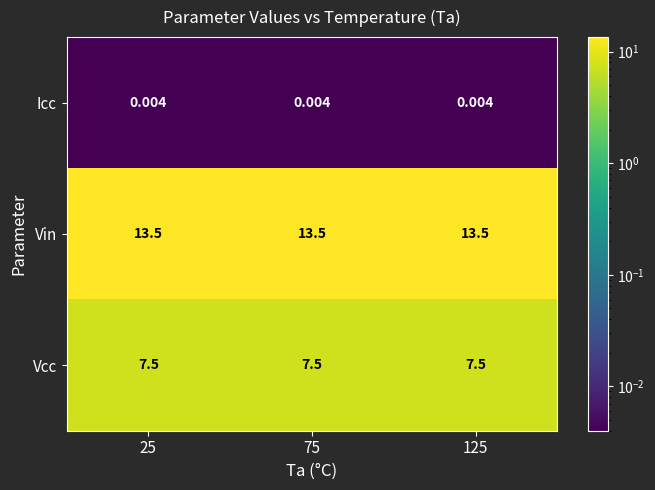

What is the difference between the highest and lowest values at 75?

13.5